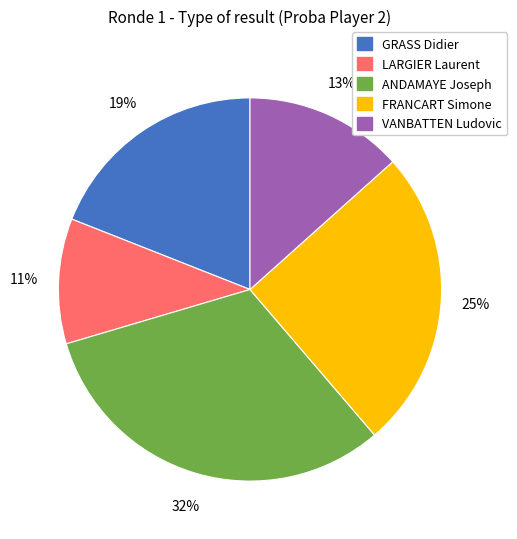

The LARGIER Laurent slice represents 1% of the pie. True or false?

False